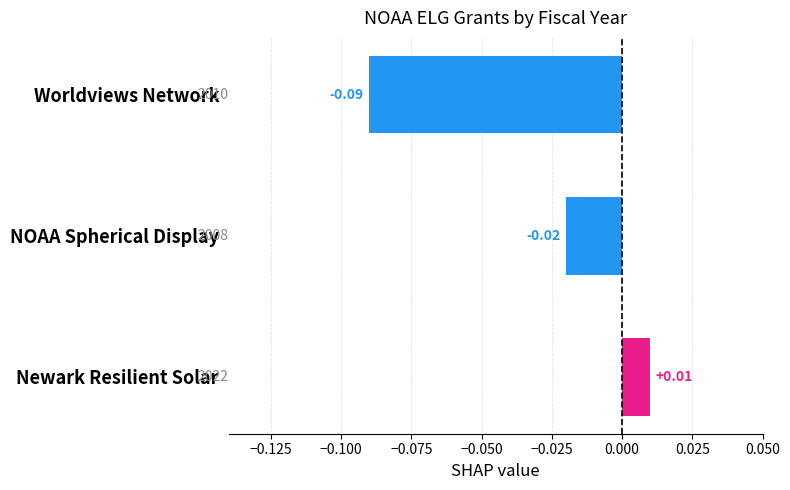

How many bars are there in total?

3